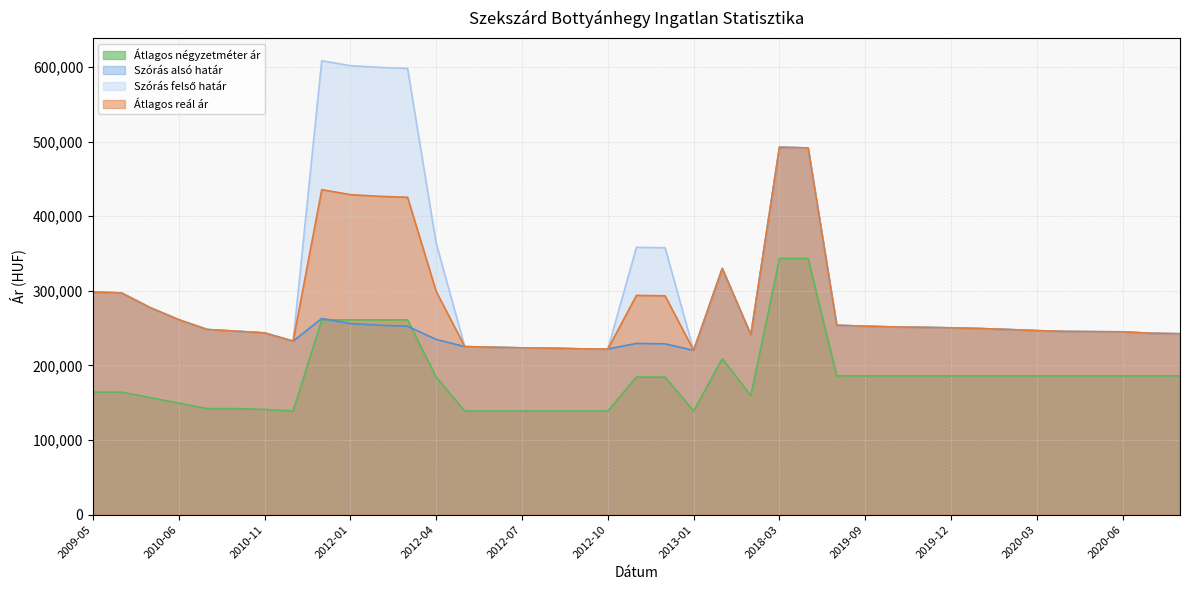

What are all the series names shown in the legend?

Átlagos négyzetméter ár, Szórás alsó határ, Szórás felső határ, Átlagos reál ár